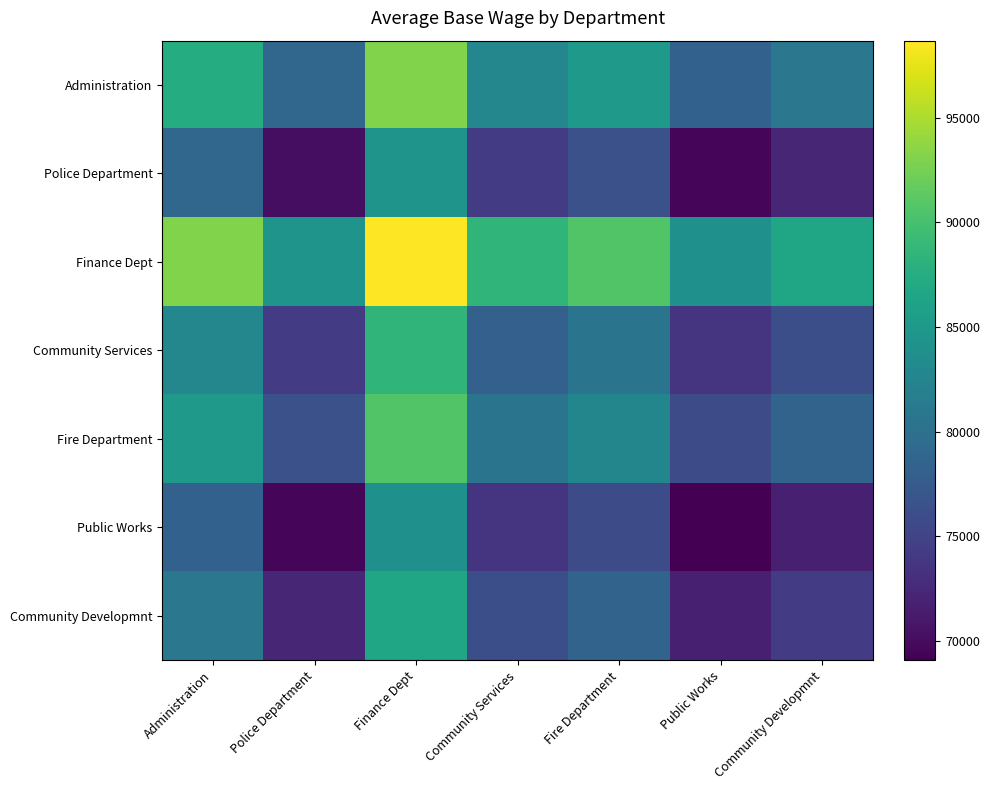

How many distinct data groups are displayed?

7